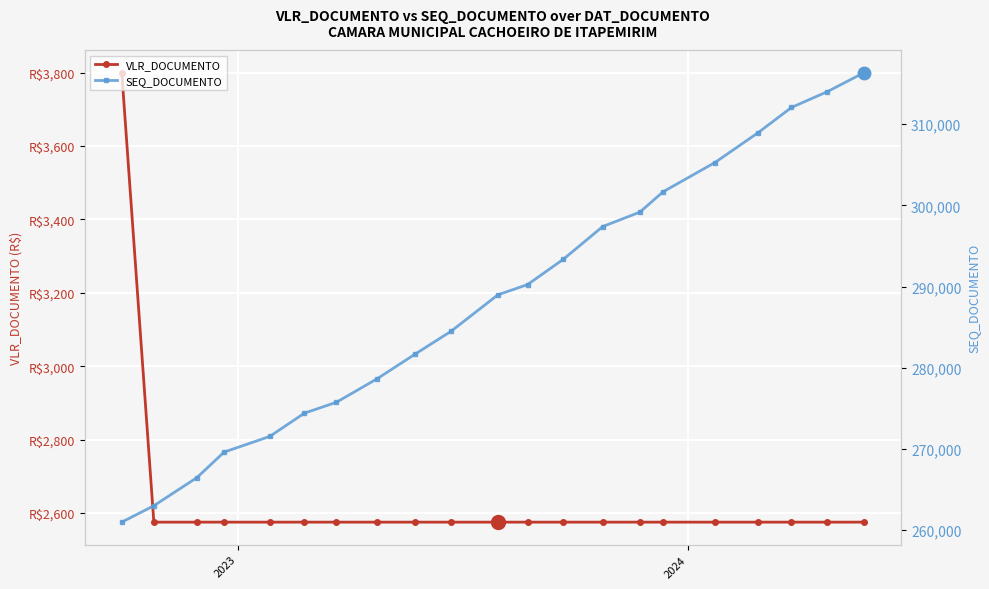

What is the difference between the maximum and minimum values in the VLR_DOCUMENTO series?

1225